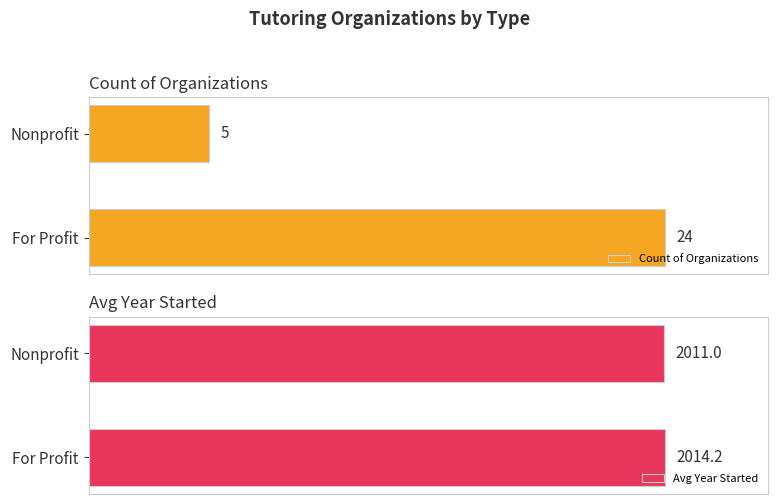

The Avg Year Started series shows 2011.0 at 5. True or false?

True